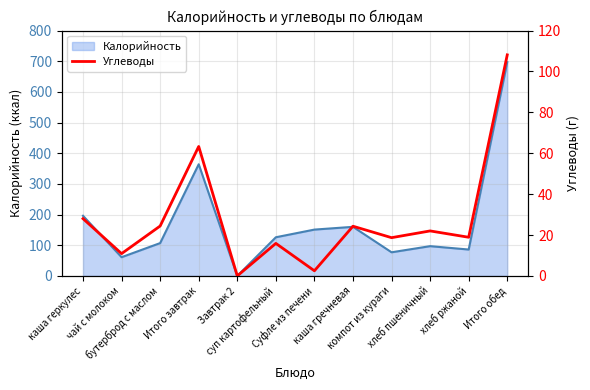

How many positive values are there?

11